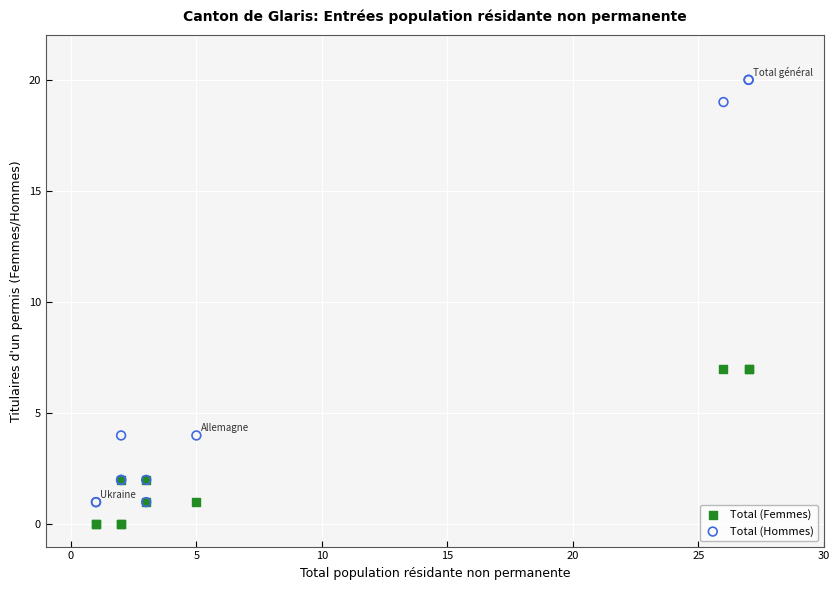

Which series has the widest spread of Y values?

Total (Hommes)